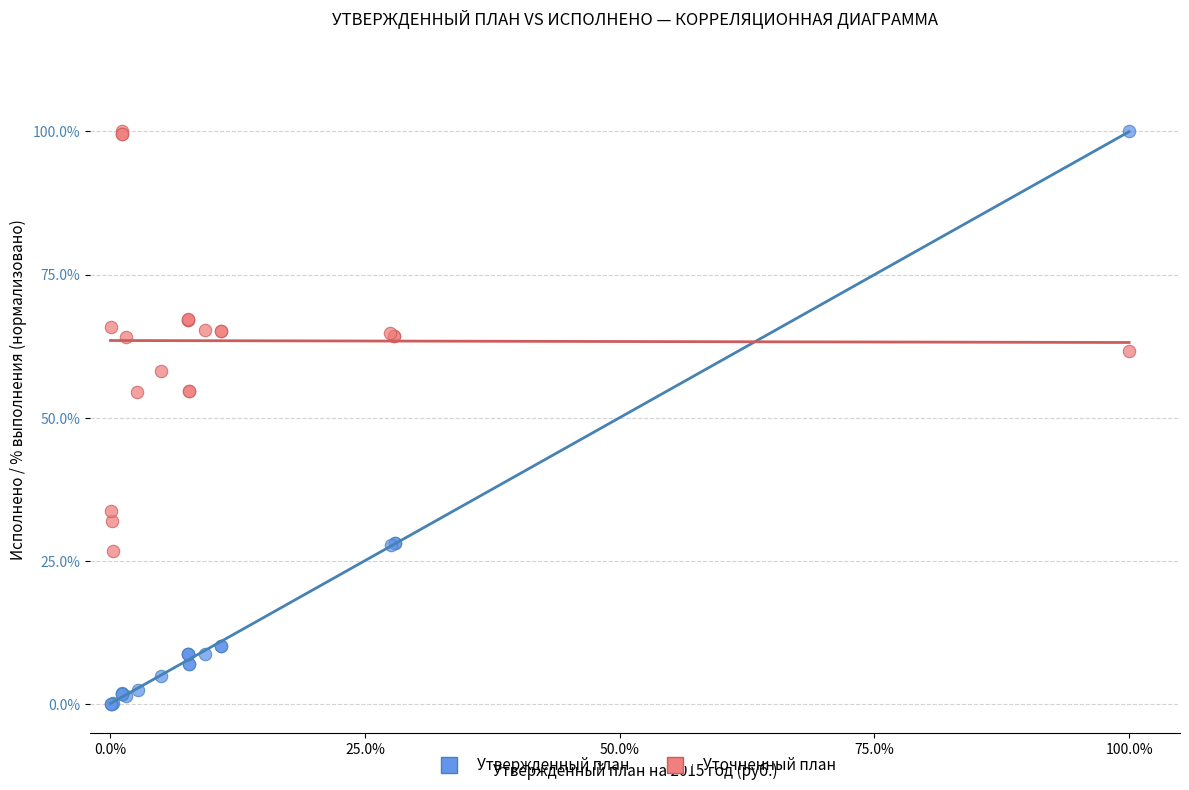

Which series contains the lowest Y value?

Утвержденный план